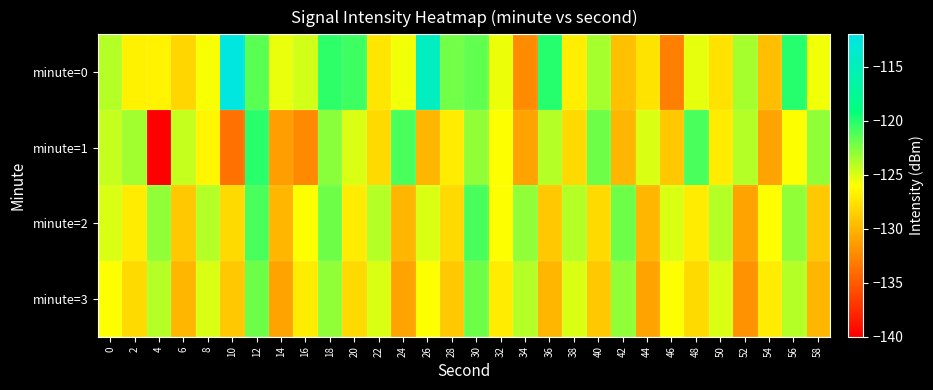

What is the smallest value displayed?

-140.2